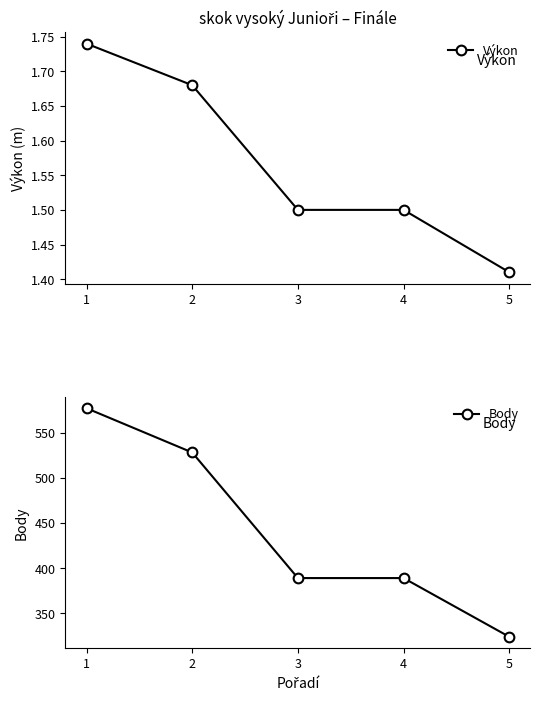

How many data points does each series have?

5